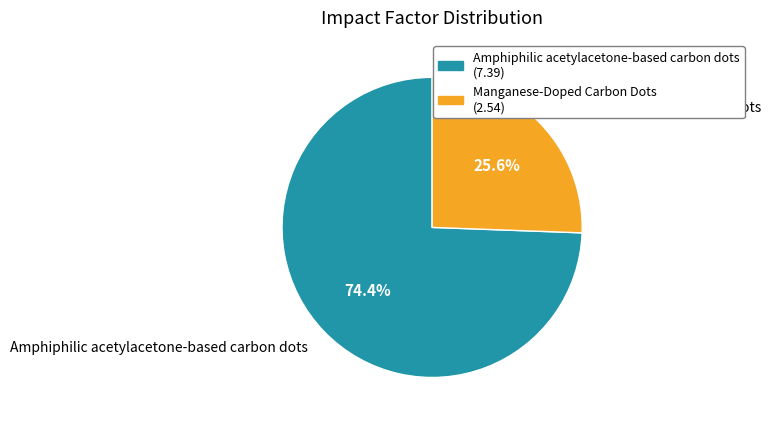

Which has a higher value, Manganese-Doped Carbon Dots or Amphiphilic acetylacetone-based carbon dots?

Amphiphilic acetylacetone-based carbon dots